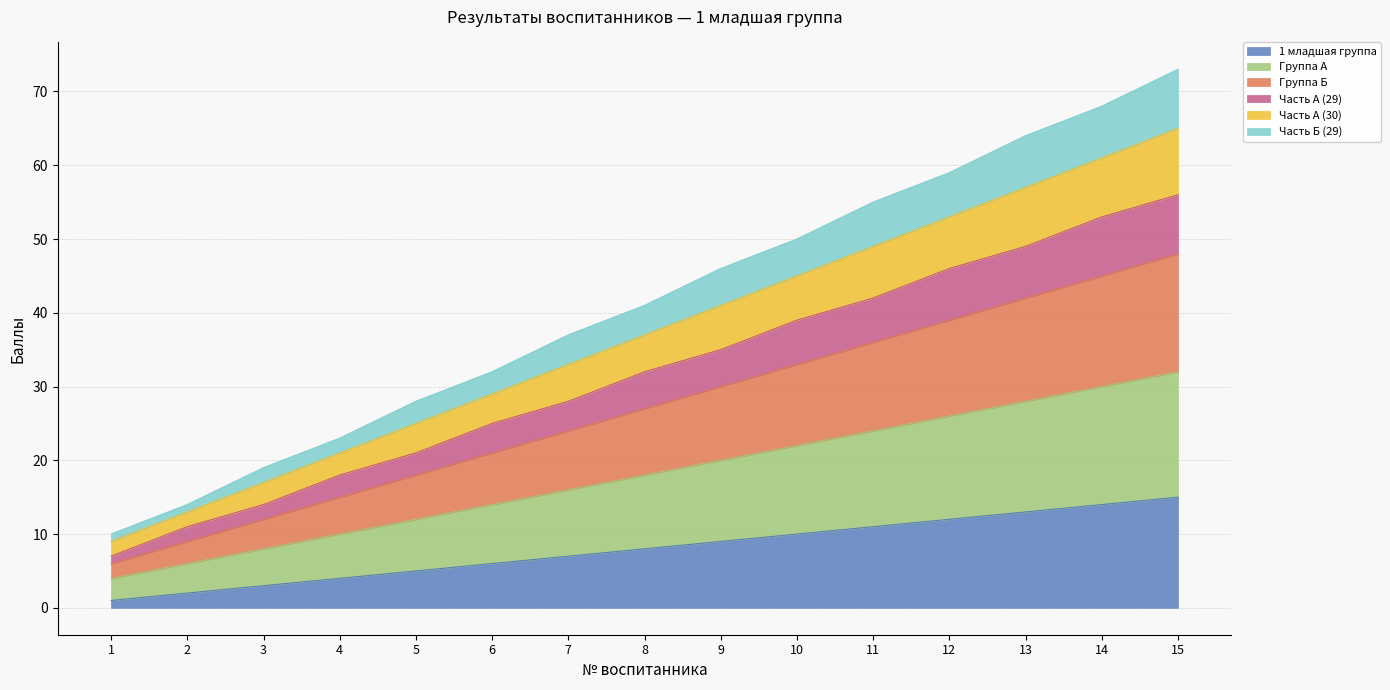

How many values in the 1 младшая группа series exceed 8?

7